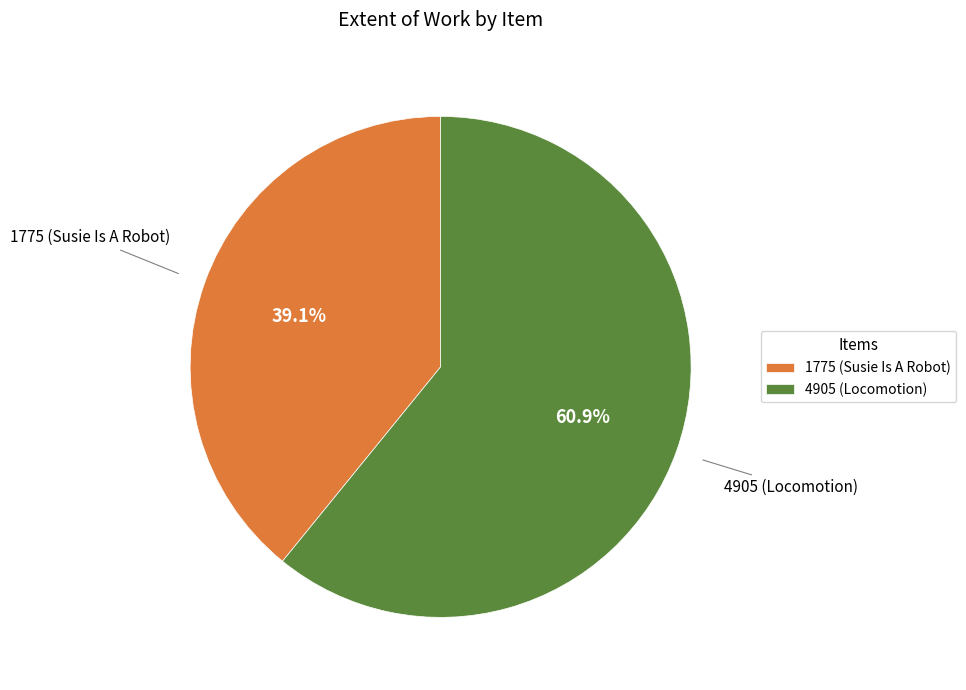

Is it true that 4905 (Locomotion) is 50% of the pie?

False